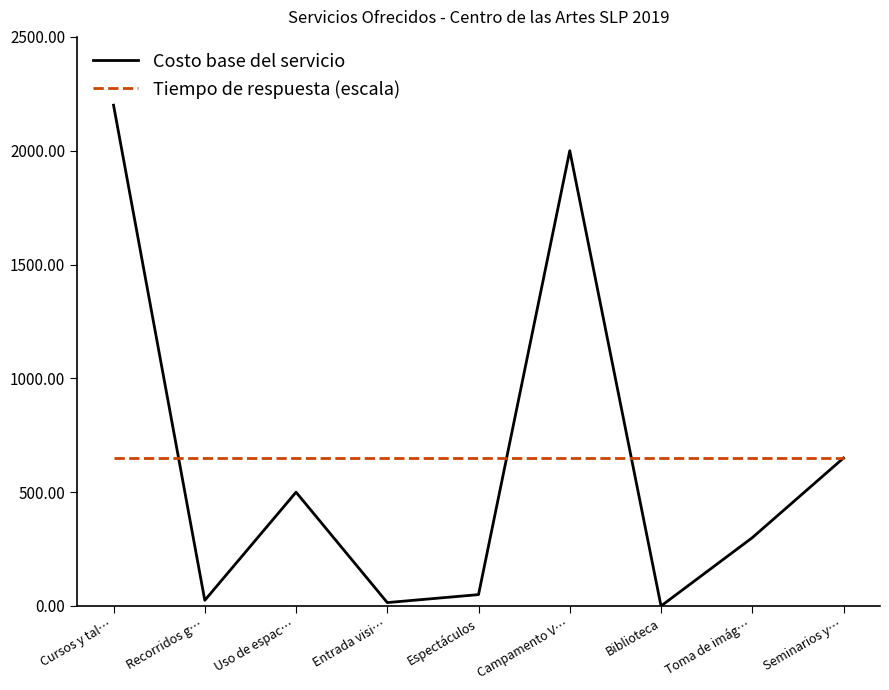

At which category does the chart reach its peak across all series?

Cursos y tal…